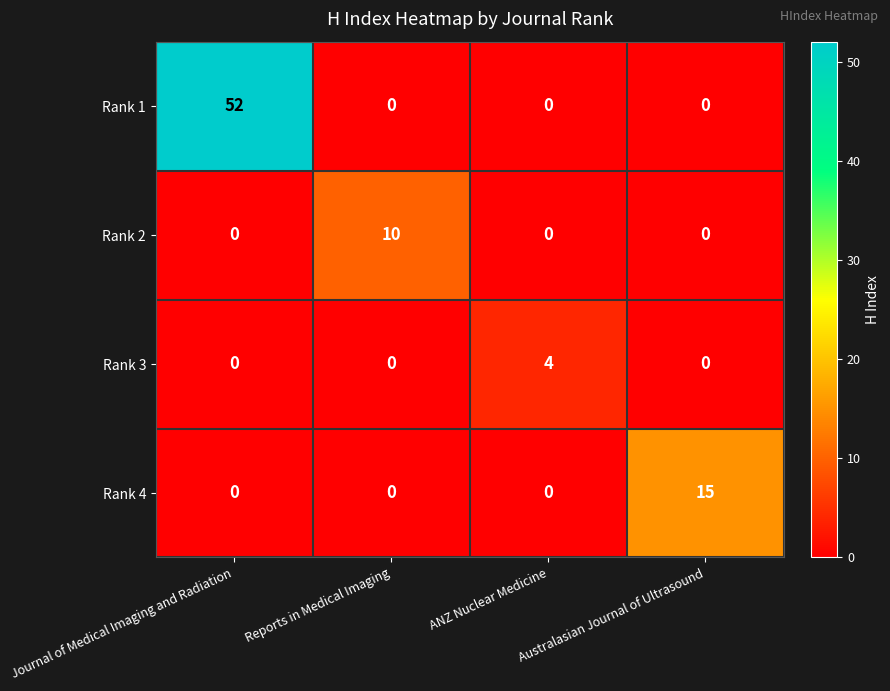

At which category is the sum across all series the highest?

Journal of Medical Imaging and Radiation